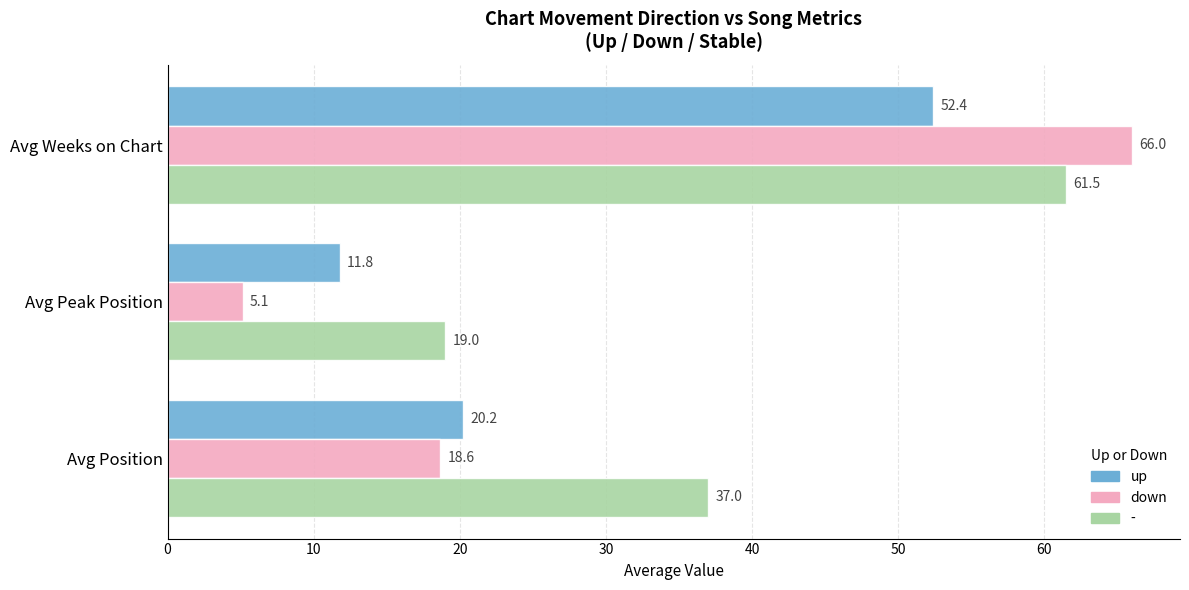

What is the average value of the up series?

28.1